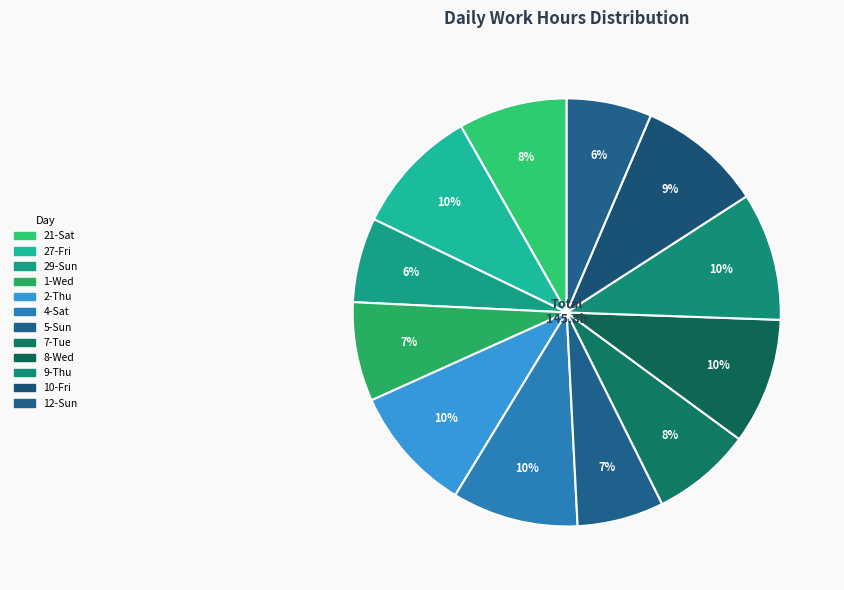

Is there any slice that represents more than half of the pie?

No